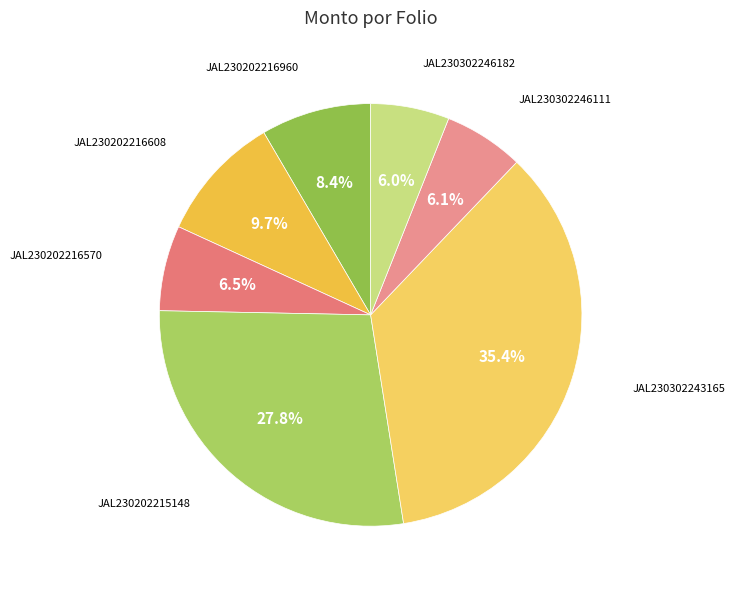

Count the number of slices in the pie.

7